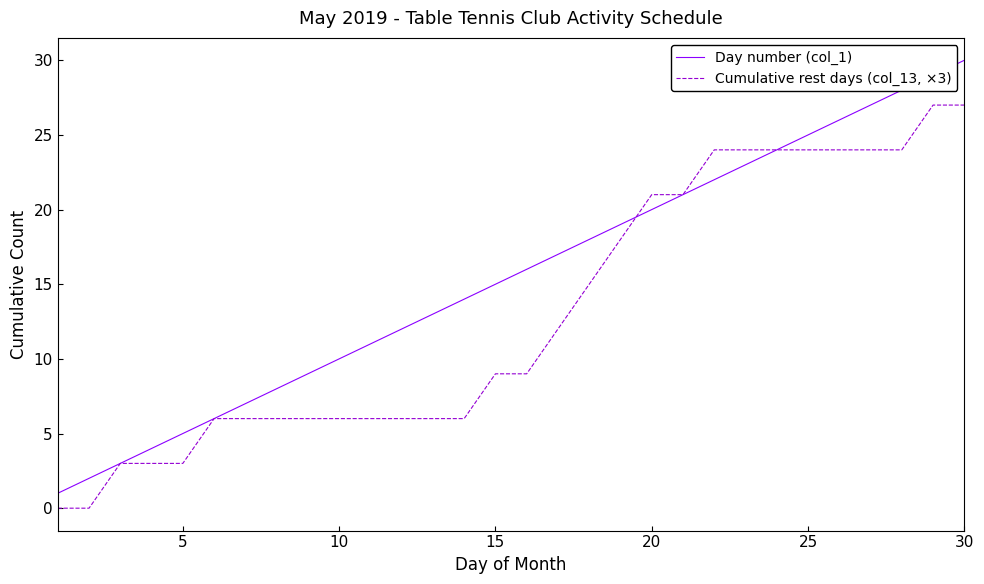

Which series has the largest total across all categories?

Day number (col_1)